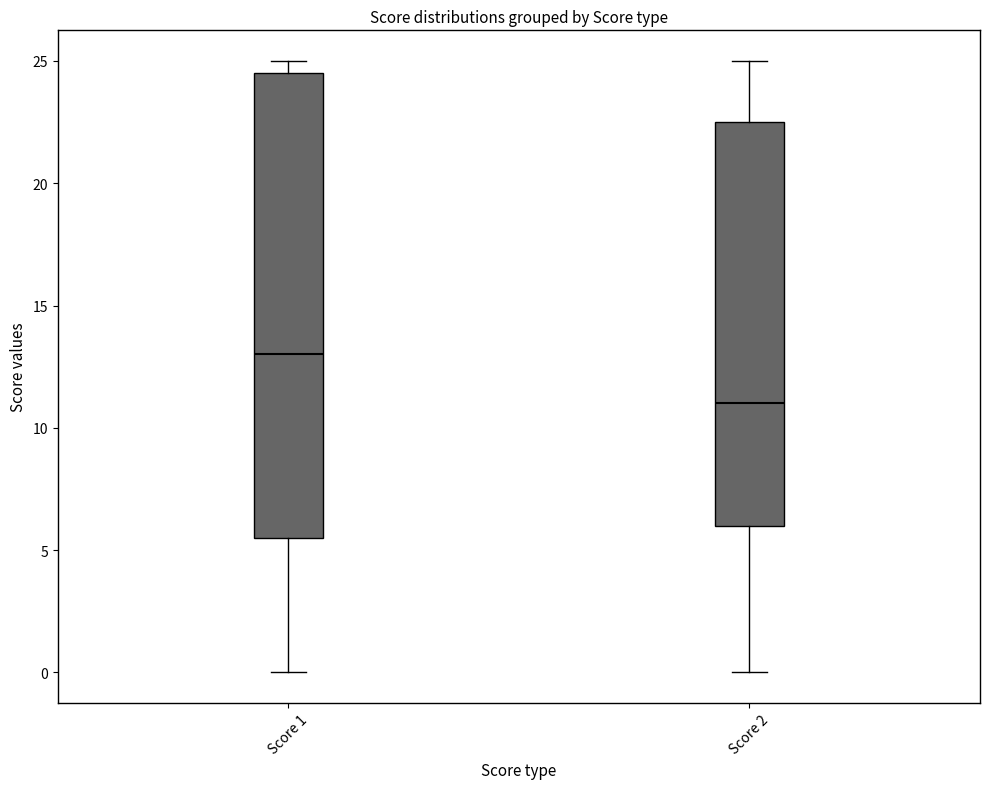

Which box's median line is the lowest?

Score 2